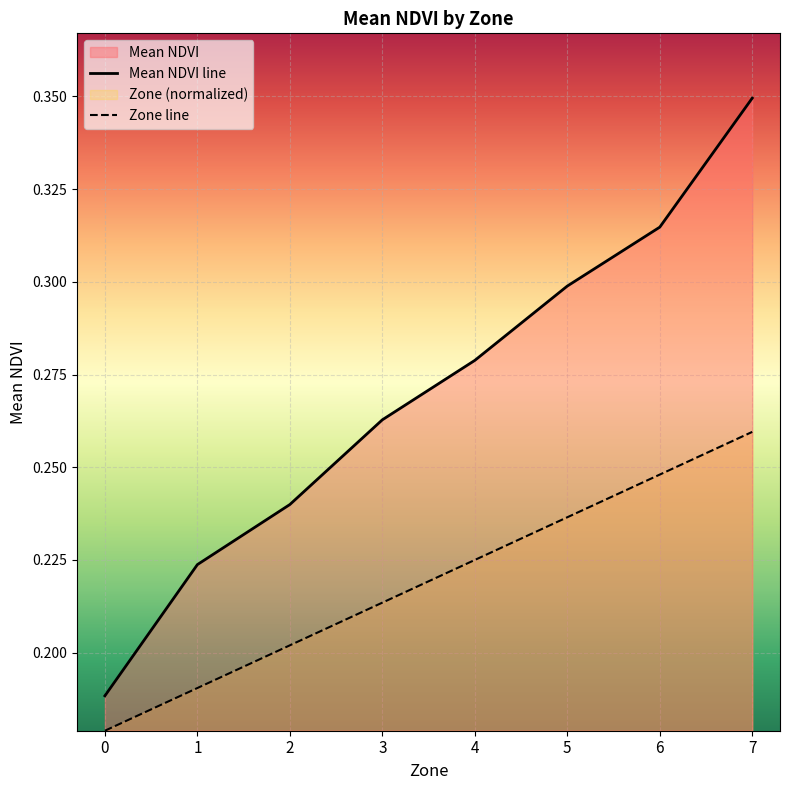

What is the value of the Zone line point at the 1st from the left?

0.2